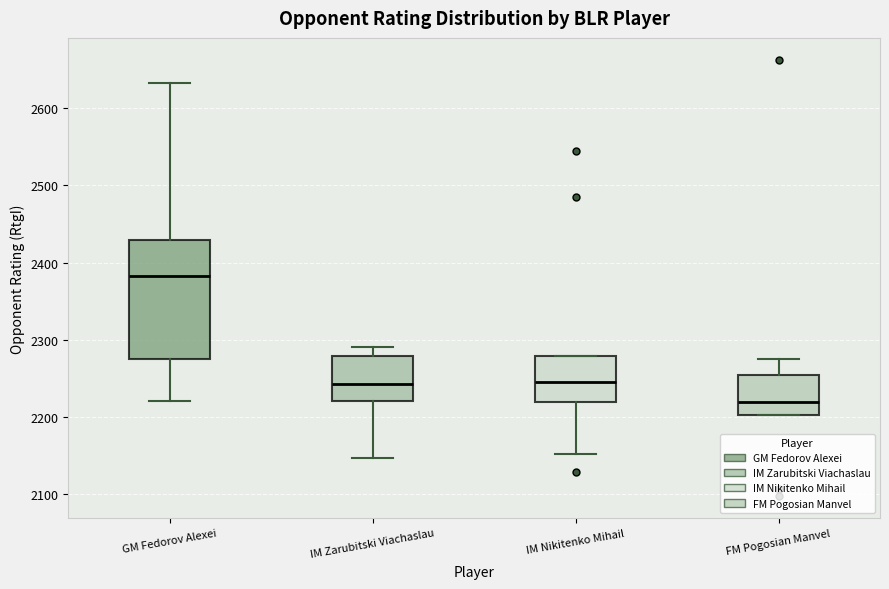

Where does the lower whisker of the box for IM Zarubitski Viachaslau end on the y-axis? The values are not printed on the chart, so give them approximately, as read against the axis.

2150